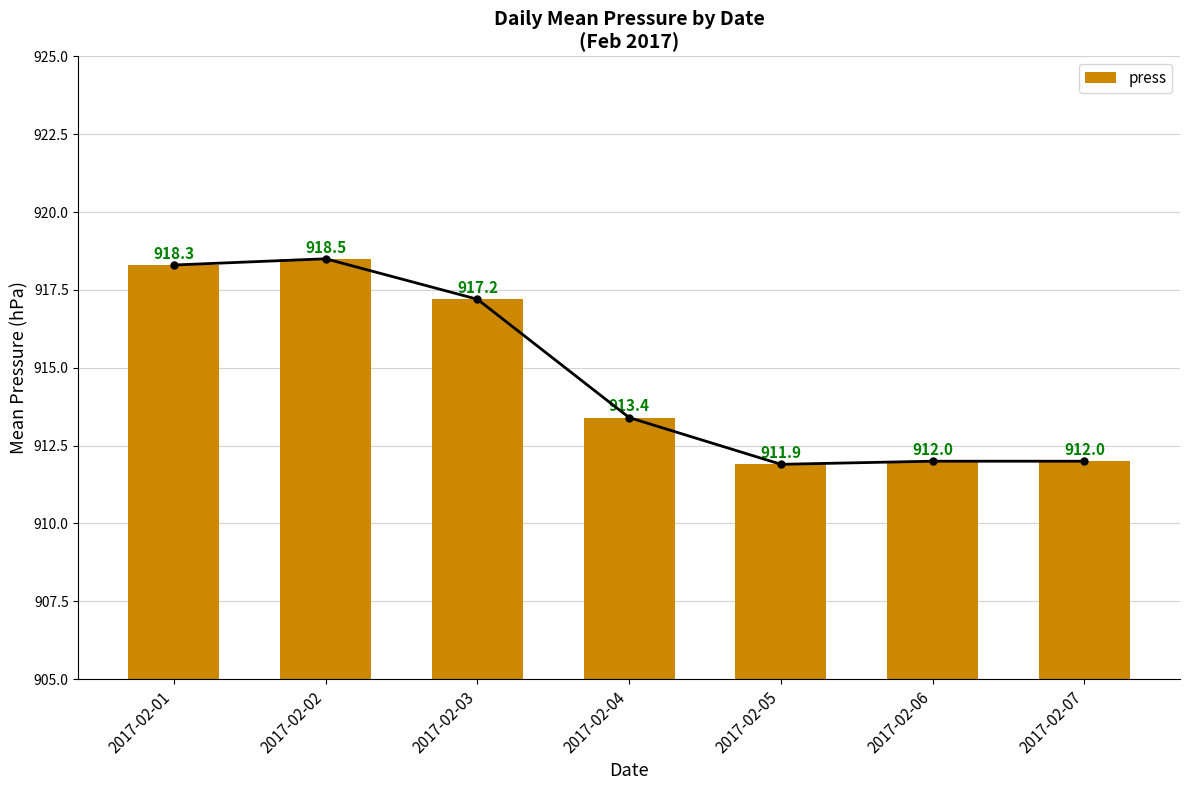

True or false: the data shows 1425.3 at 2017-02-02.

False